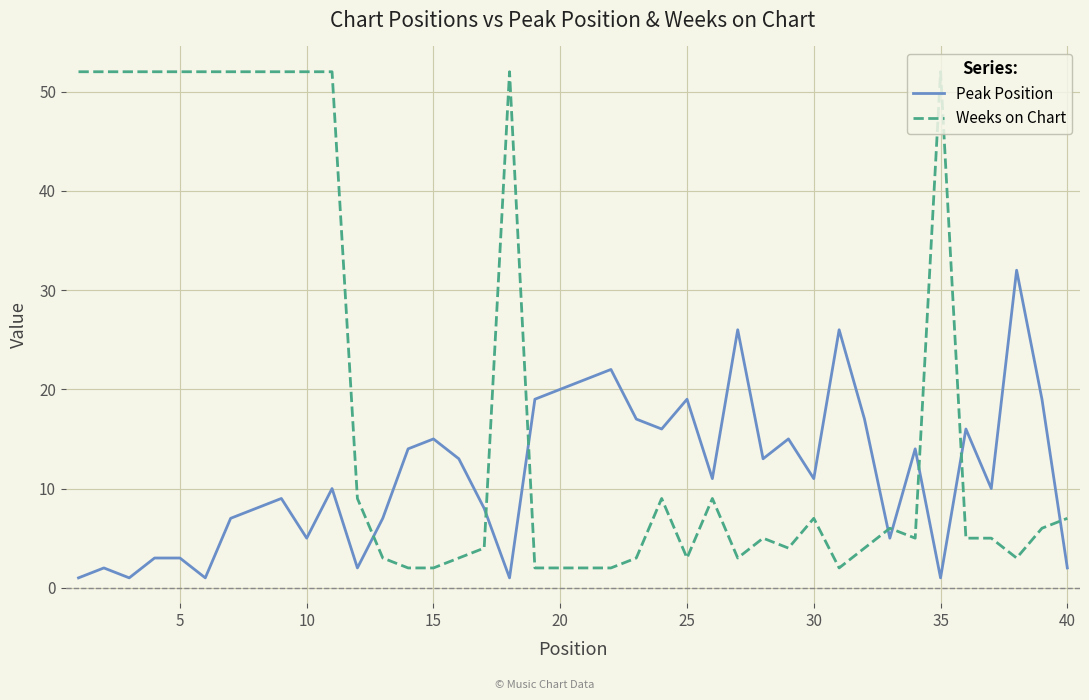

What is the maximum value for Peak Position?

32